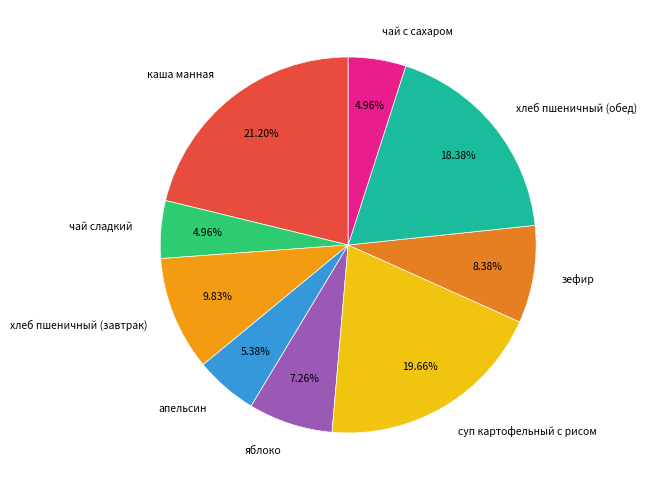

Do чай с сахаром and каша манная together represent more than half of the pie?

No